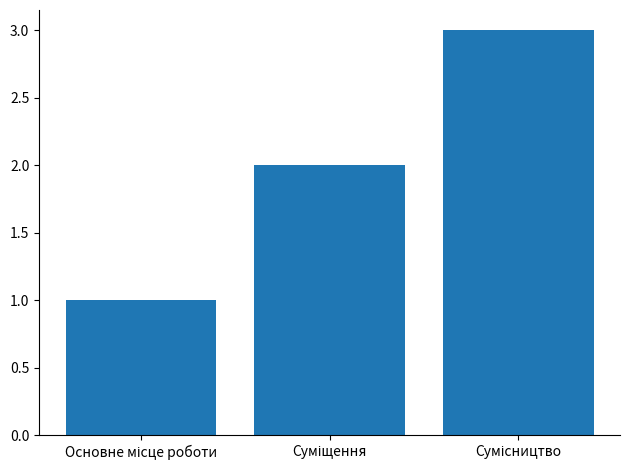

Reading left to right, transcribe all the data shown in this chart.

1	2	3